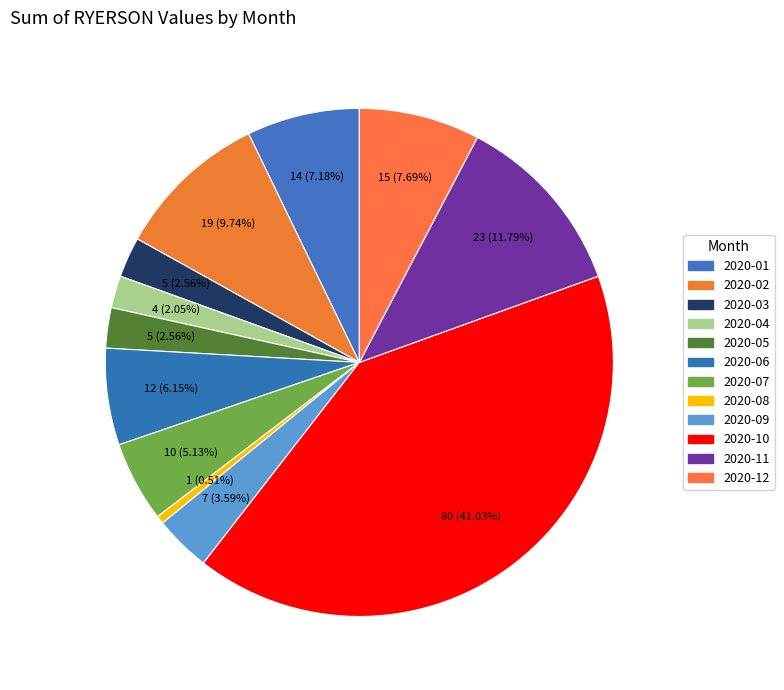

What percentage is the 2020-01 slice, to the nearest percent?

7%